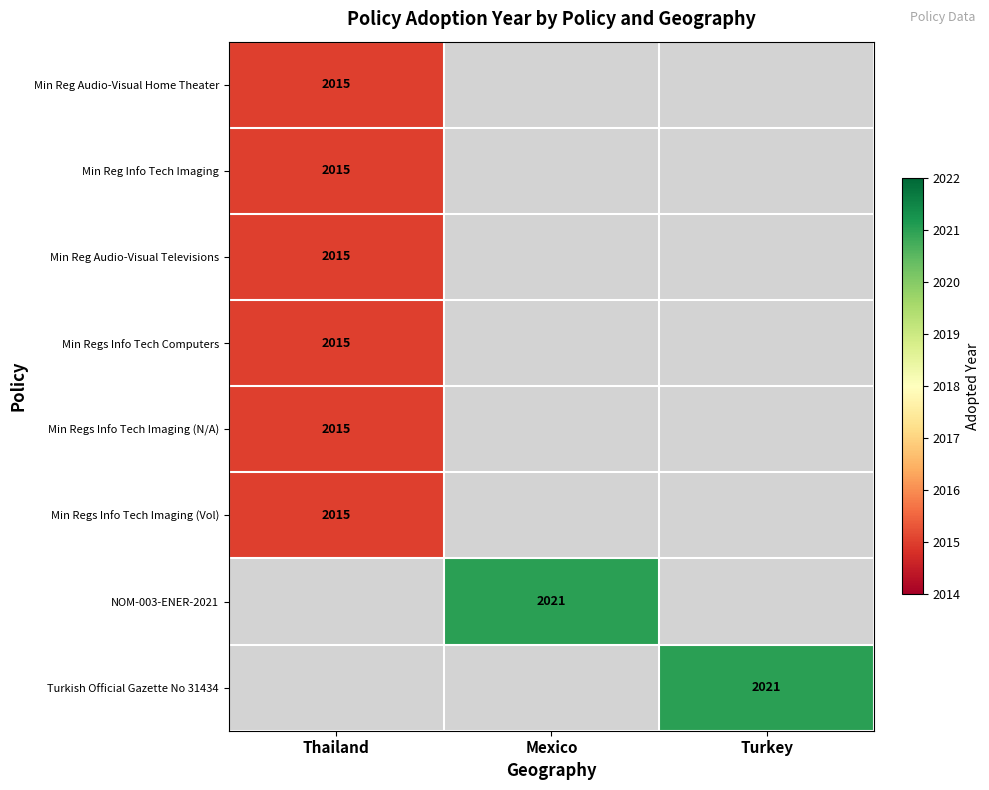

At how many categories does at least one series exceed 665?

3